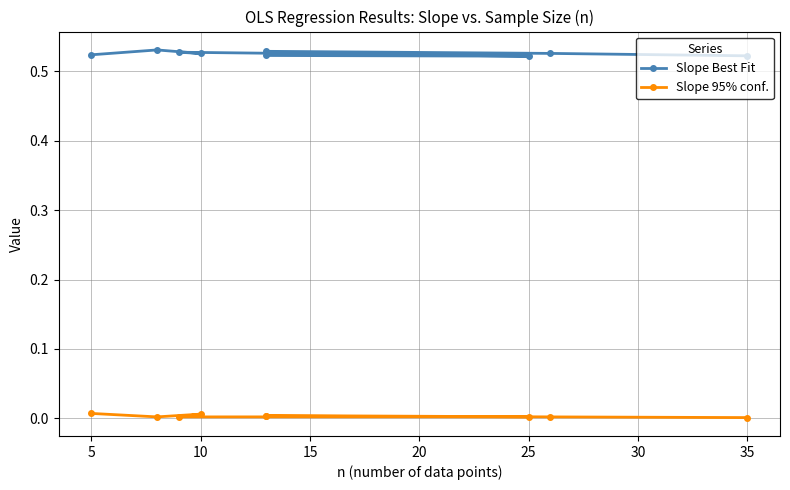

Rank the series by their average value, from highest to lowest.

Slope Best Fit, Slope 95% conf.